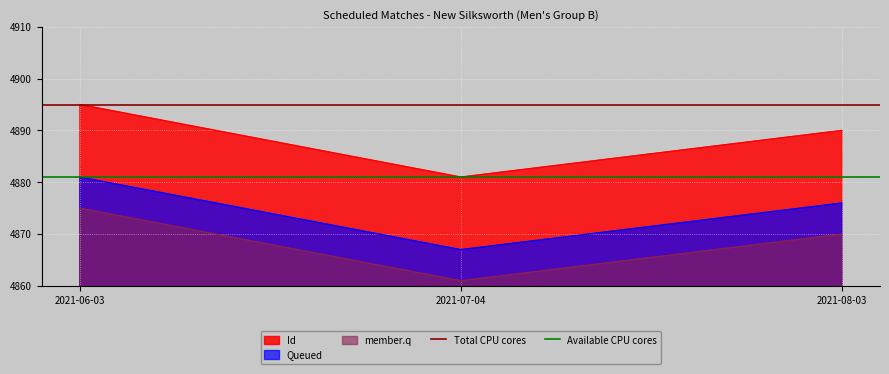

The value of Available CPU cores at 2021-07-04 is 4881. True or false?

True